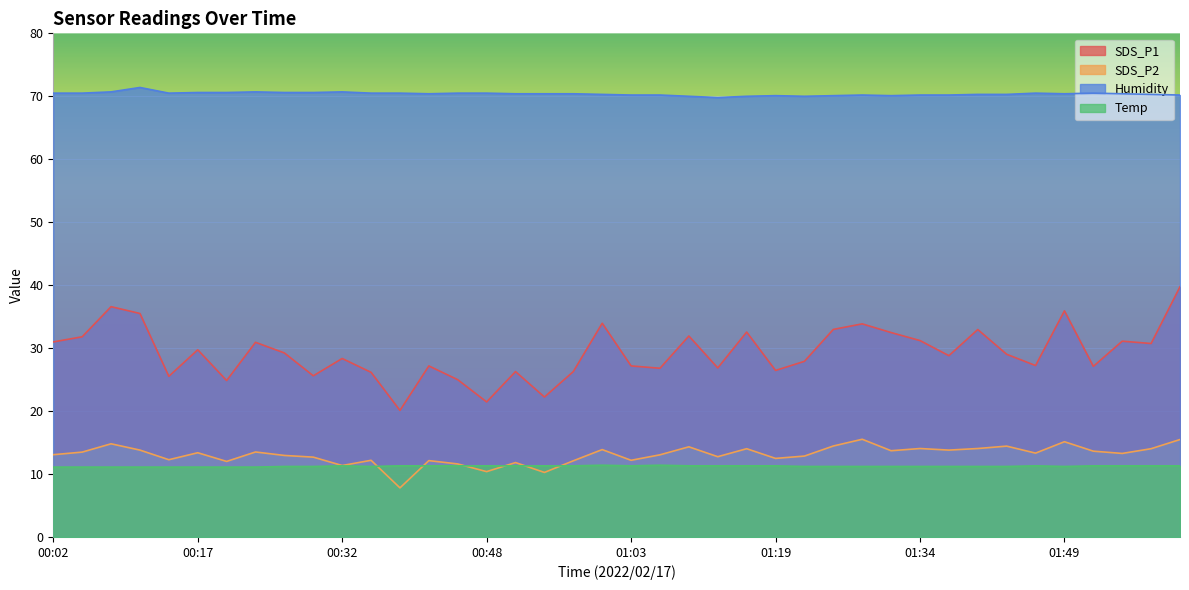

What is the difference between the maximum and minimum values in the Humidity series?

1.6